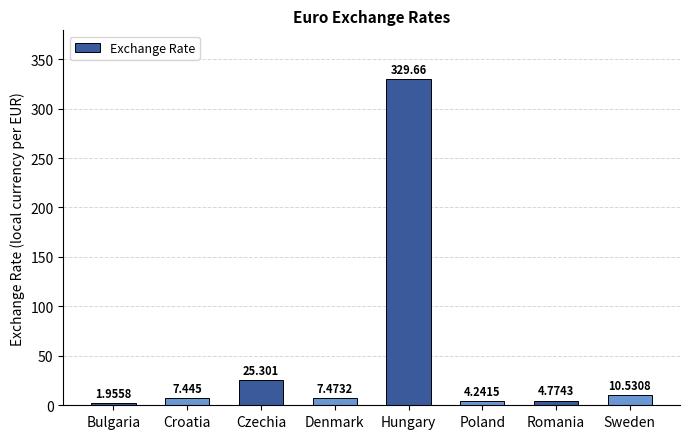

What is the label of the 7th bar from the right?

Croatia